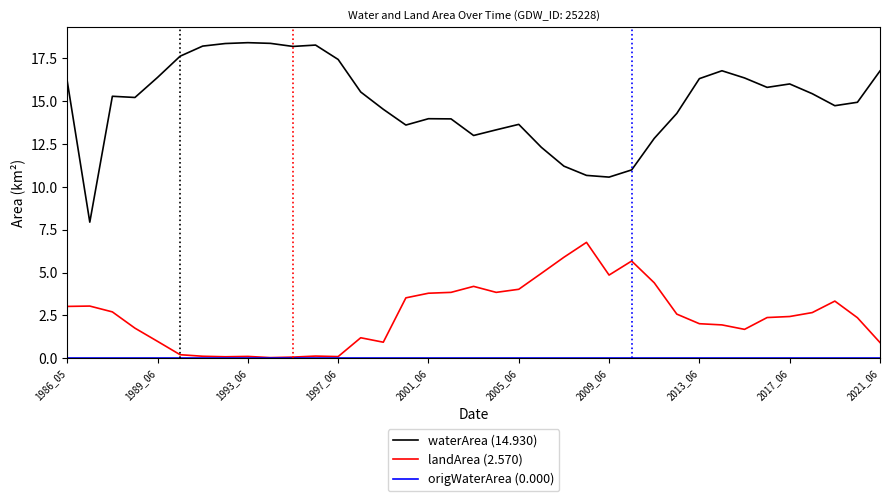

What is the maximum value shown in the chart?

18.4